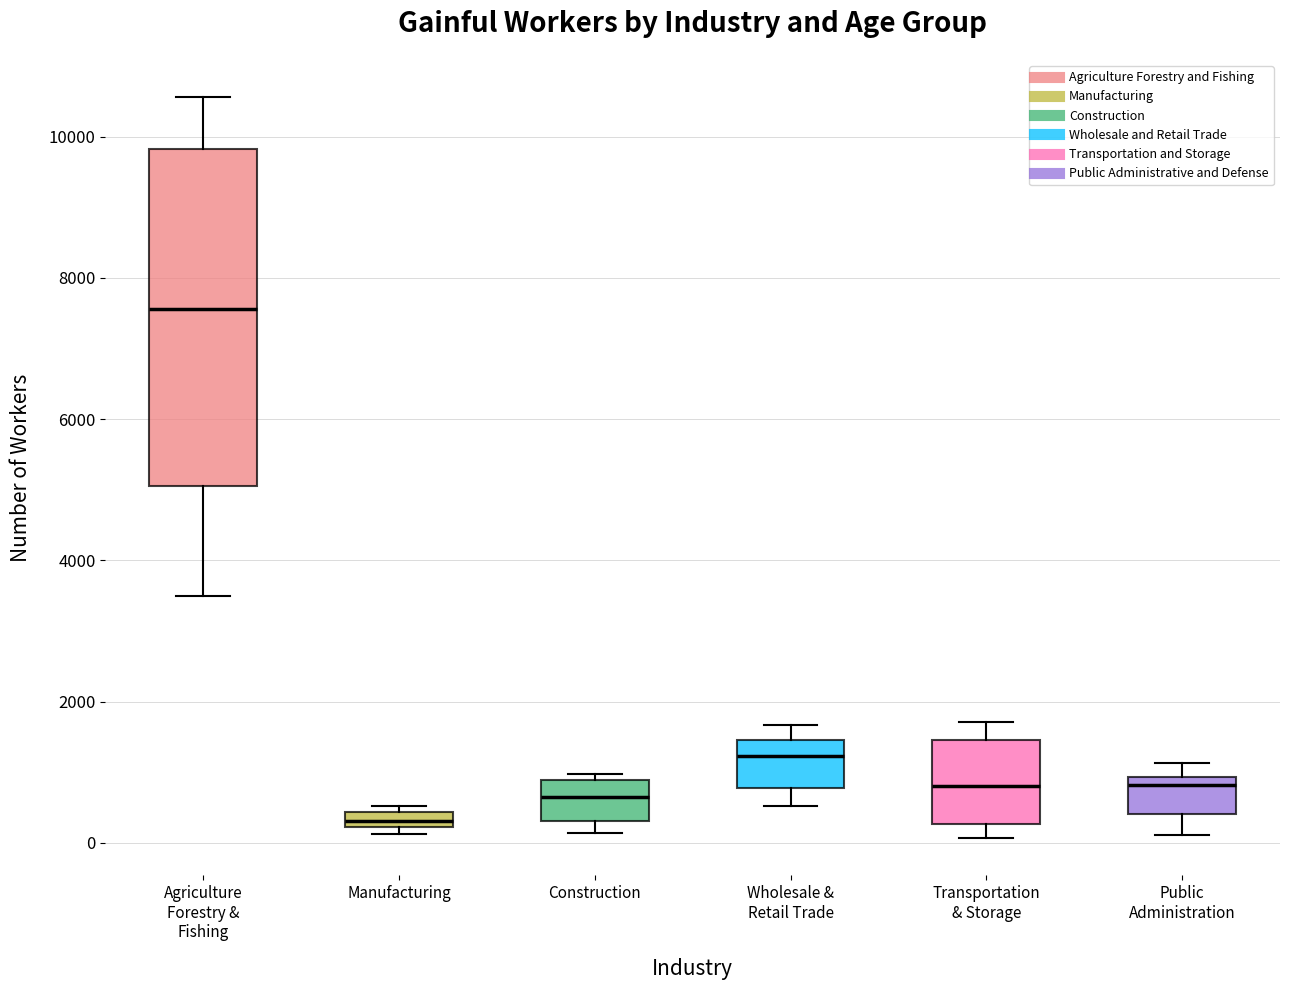

Which box's median line is the lowest?

Manufacturing